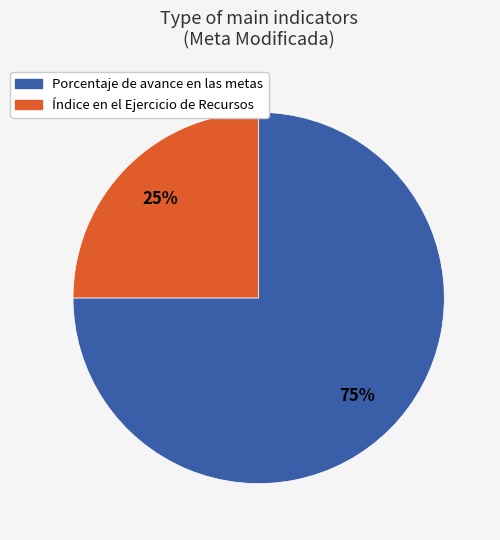

Which has a higher value, Porcentaje de avance en las metas or Índice en el Ejercicio de Recursos?

Porcentaje de avance en las metas